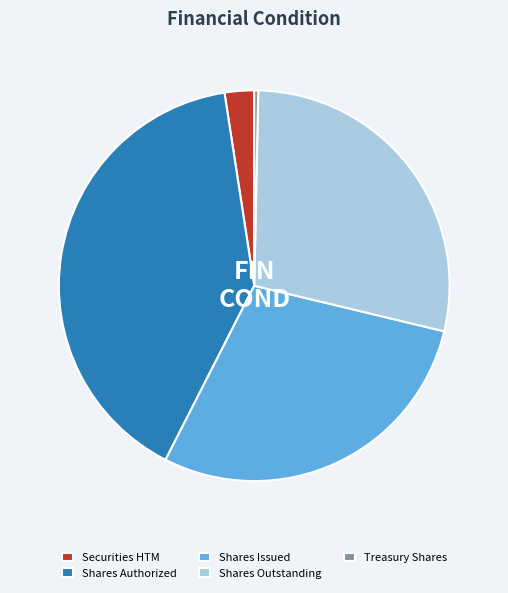

Is it true that Treasury Shares is 0% of the pie?

True